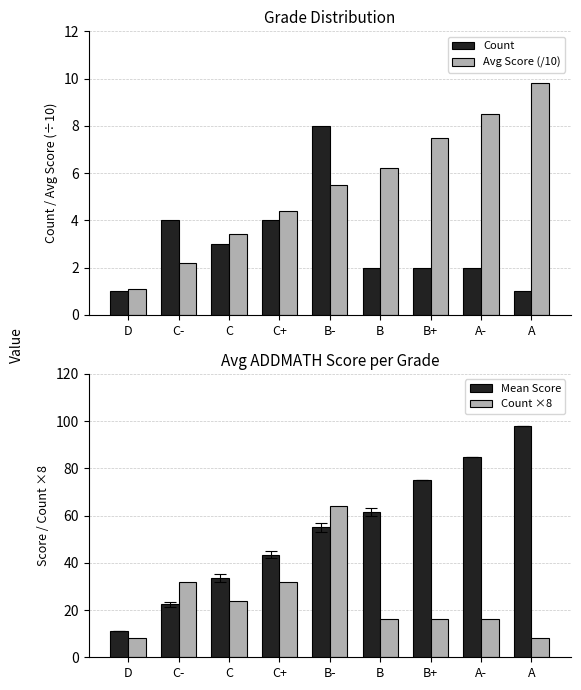

What are all the series names shown in the legend?

Count, Avg Score (/10), Mean Score, Count ×8